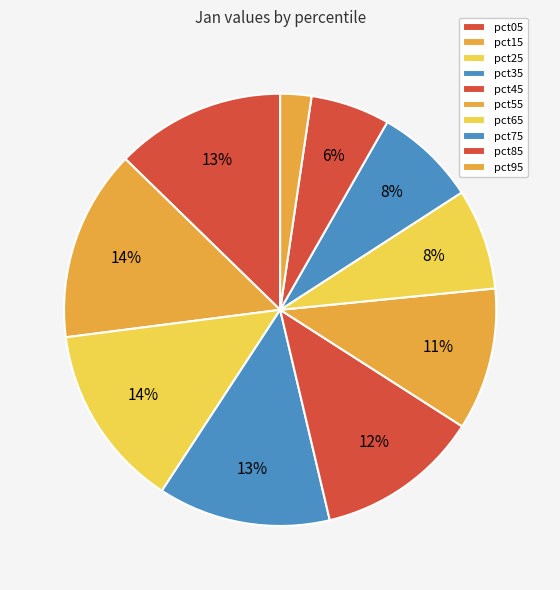

How many slices are in this pie chart?

10